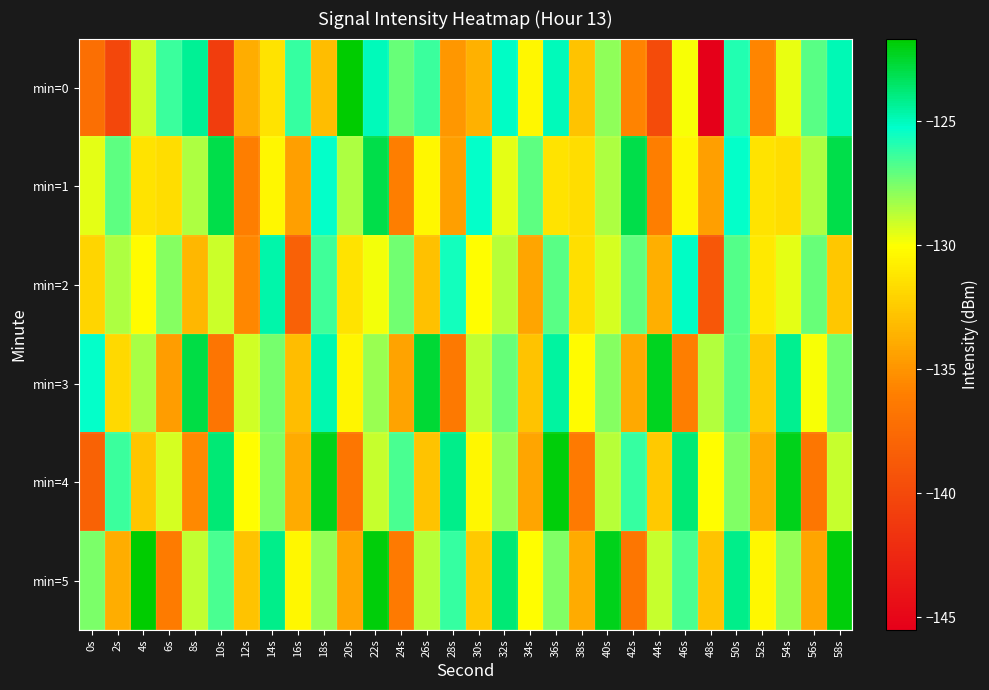

Reading left to right, extract all data points from this chart.

min=0: 0s=-137.1	2s=-140.2	4s=-129.1	6s=-126.4	8s=-124.3	10s=-140.9	12s=-133.8	14s=-131.3	16s=-126.2	18s=-133.1	20s=-121.7	22s=-125.0	24s=-127.2	26s=-126.3	28s=-134.8	30s=-133.7	32s=-125.1	34s=-130.4	36s=-125.0	38s=-132.8	40s=-128.0	42s=-135.8	44s=-139.9	46s=-129.9	48s=-145.5	50s=-125.9	52s=-135.7	54s=-129.7	56s=-127.0	58s=-124.8
min=1: 0s=-129.5	2s=-127.0	4s=-131.3	6s=-131.6	8s=-128.5	10s=-123.0	12s=-136.1	14s=-130.4	16s=-134.5	18s=-125.3	20s=-128.5	22s=-123.0	24s=-136.1	26s=-130.4	28s=-134.5	30s=-125.3	32s=-129.5	34s=-127.0	36s=-131.3	38s=-131.6	40s=-128.5	42s=-123.0	44s=-136.1	46s=-130.4	48s=-134.5	50s=-125.3	52s=-131.3	54s=-131.6	56s=-128.5	58s=-123.0
min=2: 0s=-132.0	2s=-128.5	4s=-130.2	6s=-127.8	8s=-133.4	10s=-129.1	12s=-135.6	14s=-124.7	16s=-138.2	18s=-126.5	20s=-131.3	22s=-129.8	24s=-127.4	26s=-132.9	28s=-125.6	30s=-130.1	32s=-128.7	34s=-134.2	36s=-126.9	38s=-131.5	40s=-129.3	42s=-127.1	44s=-133.7	46s=-125.2	48s=-138.9	50s=-126.8	52s=-131.0	54s=-129.5	56s=-127.2	58s=-132.6
min=3: 0s=-125.3	2s=-131.8	4s=-128.4	6s=-134.6	8s=-122.9	10s=-136.7	12s=-129.2	14s=-127.5	16s=-133.1	18s=-124.8	20s=-130.5	22s=-128.1	24s=-134.3	26s=-122.6	28s=-136.4	30s=-128.9	32s=-127.2	34s=-132.8	36s=-124.5	38s=-130.2	40s=-127.8	42s=-134.0	44s=-122.3	46s=-136.1	48s=-128.6	50s=-126.9	52s=-132.5	54s=-124.2	56s=-129.9	58s=-127.5
min=4: 0s=-138.1	2s=-126.4	4s=-132.7	6s=-129.3	8s=-135.5	10s=-123.8	12s=-130.1	14s=-127.7	16s=-133.9	18s=-122.2	20s=-136.6	22s=-129.0	24s=-126.6	26s=-132.8	28s=-124.1	30s=-130.4	32s=-128.0	34s=-134.2	36s=-121.9	38s=-136.3	40s=-128.7	42s=-126.3	44s=-132.5	46s=-123.8	48s=-130.1	50s=-127.7	52s=-133.9	54s=-122.2	56s=-136.6	58s=-129.0
min=5: 0s=-127.6	2s=-133.8	4s=-121.5	6s=-136.2	8s=-128.9	10s=-126.6	12s=-132.8	14s=-124.1	16s=-130.4	18s=-128.0	20s=-134.2	22s=-121.9	24s=-136.3	26s=-128.7	28s=-126.3	30s=-132.5	32s=-123.8	34s=-130.1	36s=-127.7	38s=-133.9	40s=-122.2	42s=-136.6	44s=-129.0	46s=-126.6	48s=-132.8	50s=-124.1	52s=-130.4	54s=-128.0	56s=-134.2	58s=-121.9